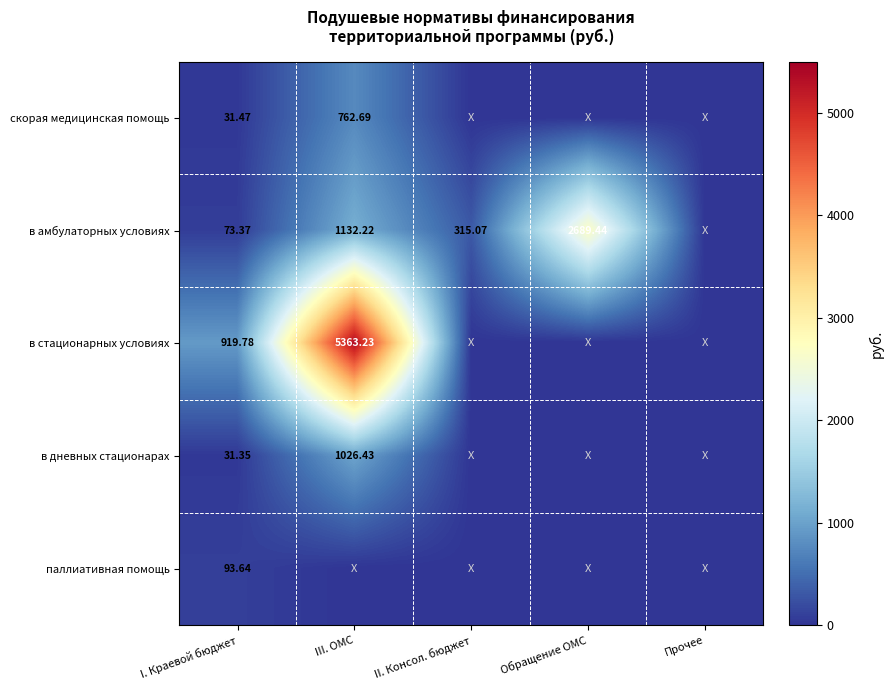

At which category is the sum across all series the highest?

III. ОМС